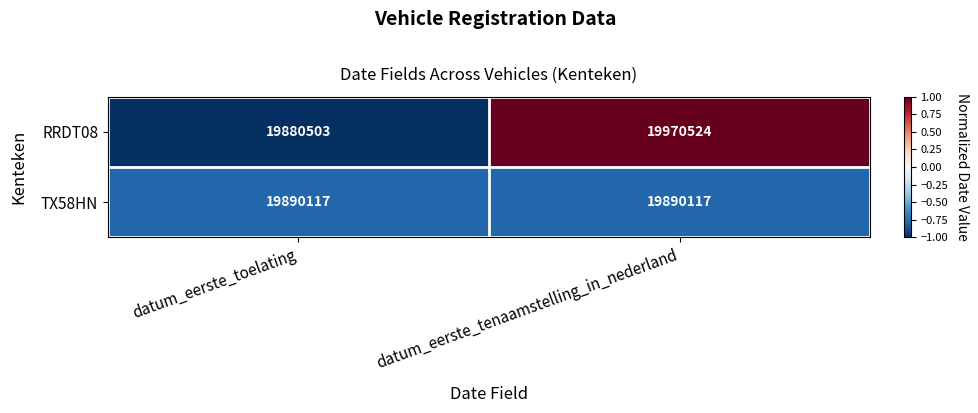

Reading left to right, what are all the values shown in this chart?

RRDT08: datum_eerste_toelating=19880503	datum_eerste_tenaamstelling_in_nederland=19970524
TX58HN: datum_eerste_toelating=19890117	datum_eerste_tenaamstelling_in_nederland=19890117